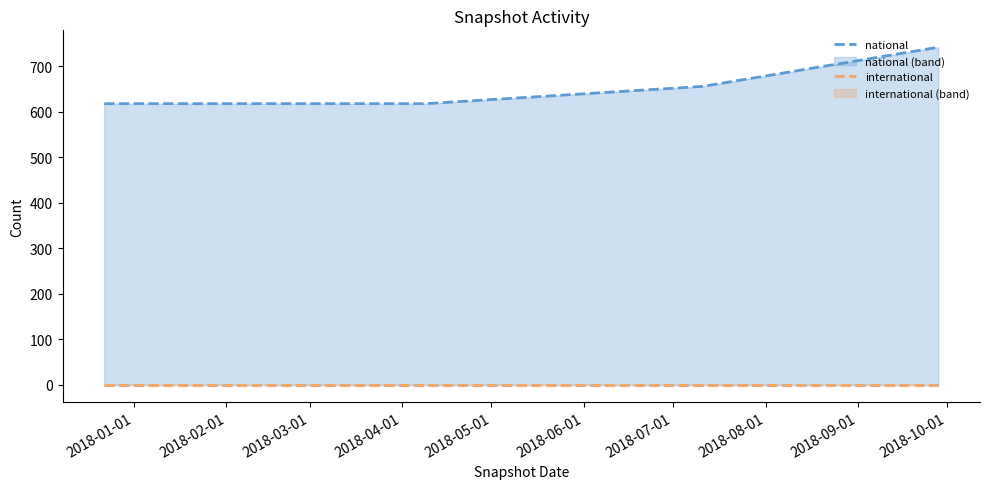

Between 2018-02-01 and 2018-04-01, which series saw the biggest shift?

national